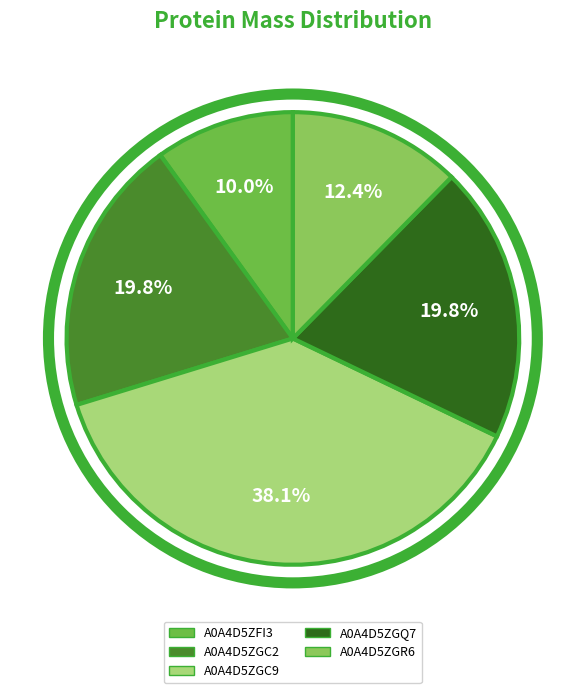

Is the sum of A0A4D5ZGQ7 and A0A4D5ZFI3 greater than half?

No